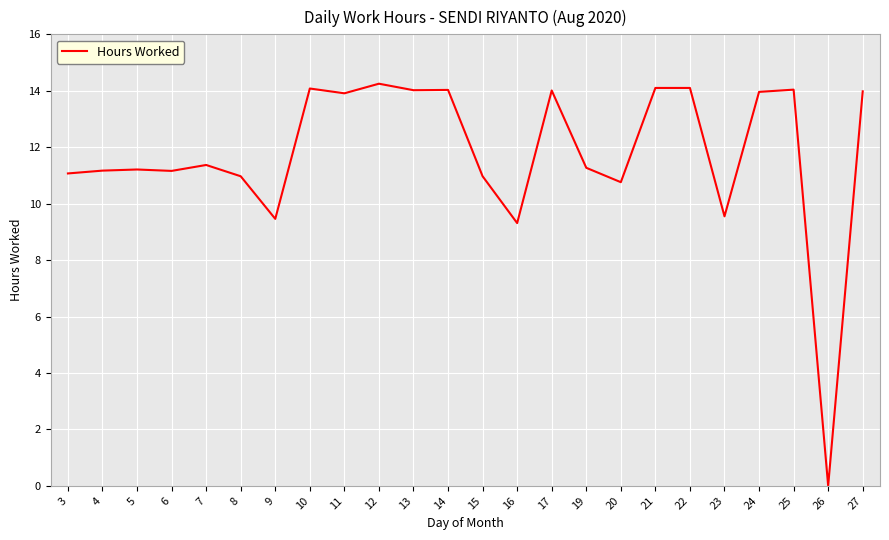

Is it true that the value at 5 is 11.2?

True